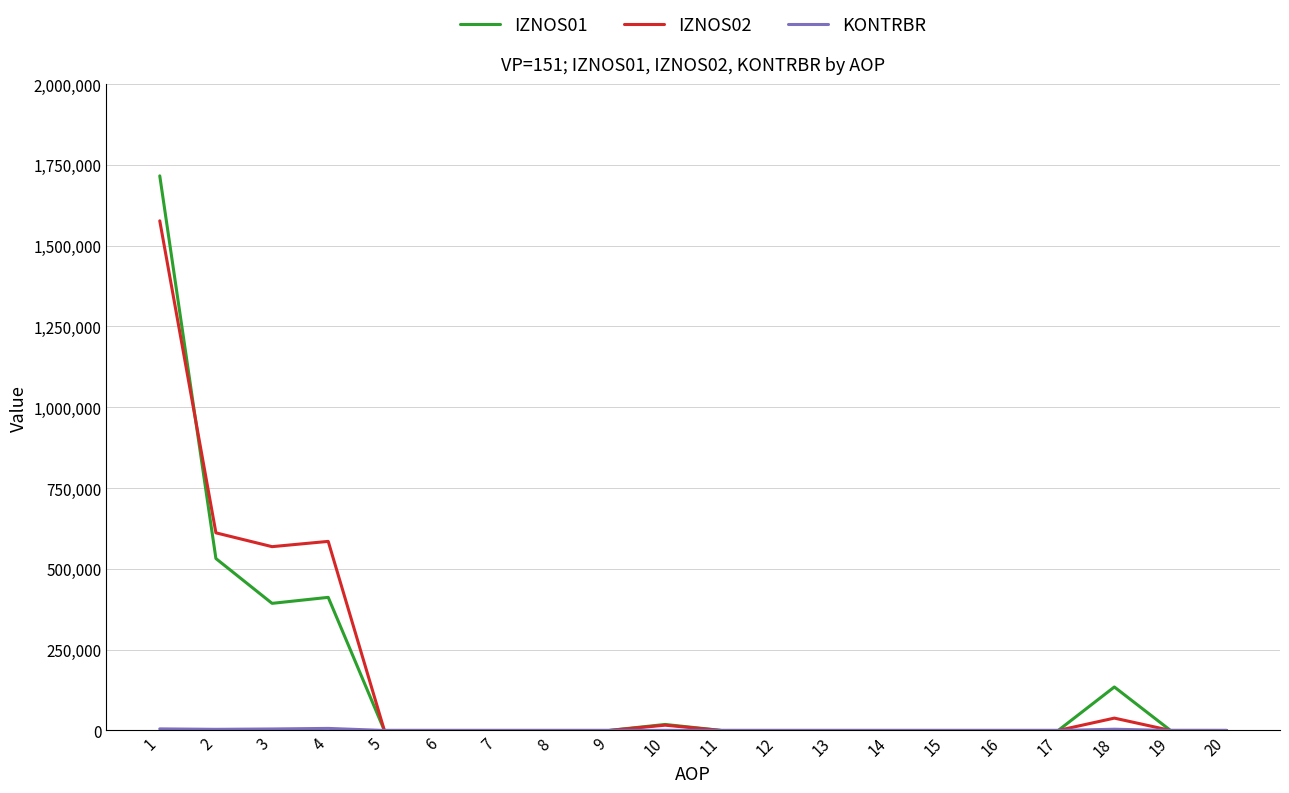

At which category is the sum across all series the highest?

1